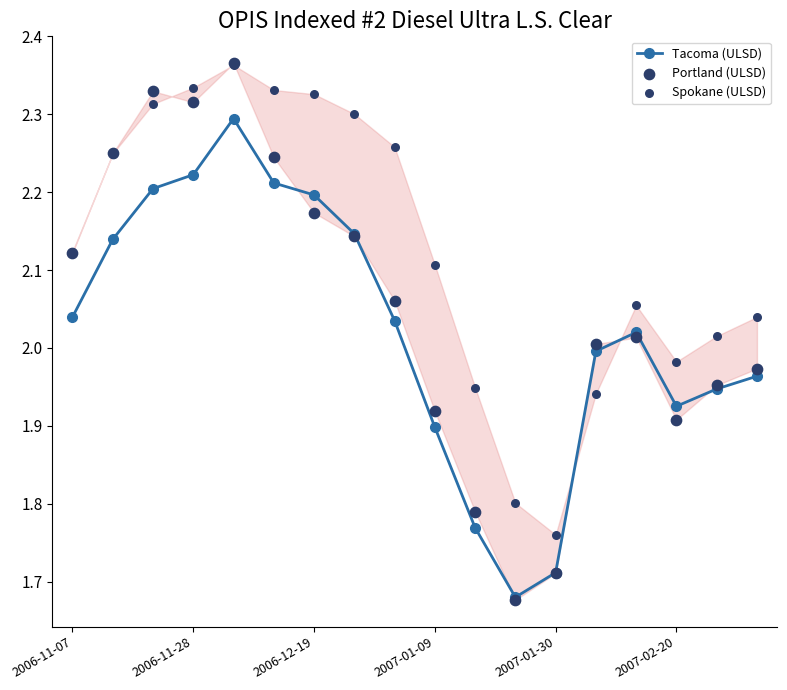

True or false: Tacoma (ULSD) has more than 0 interior local peaks.

True